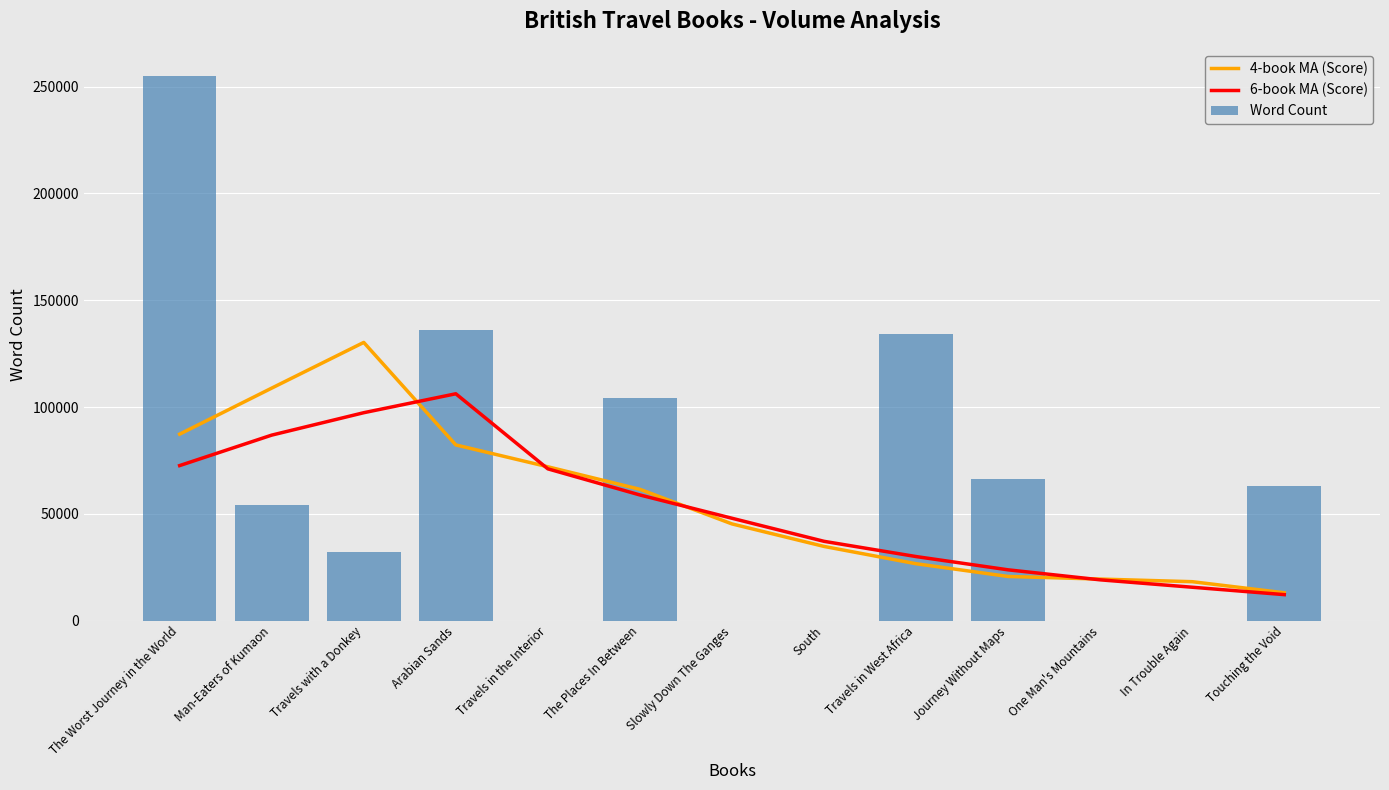

At which label does 4-book MA (Score) first exceed 45251?

The Worst Journey in the World